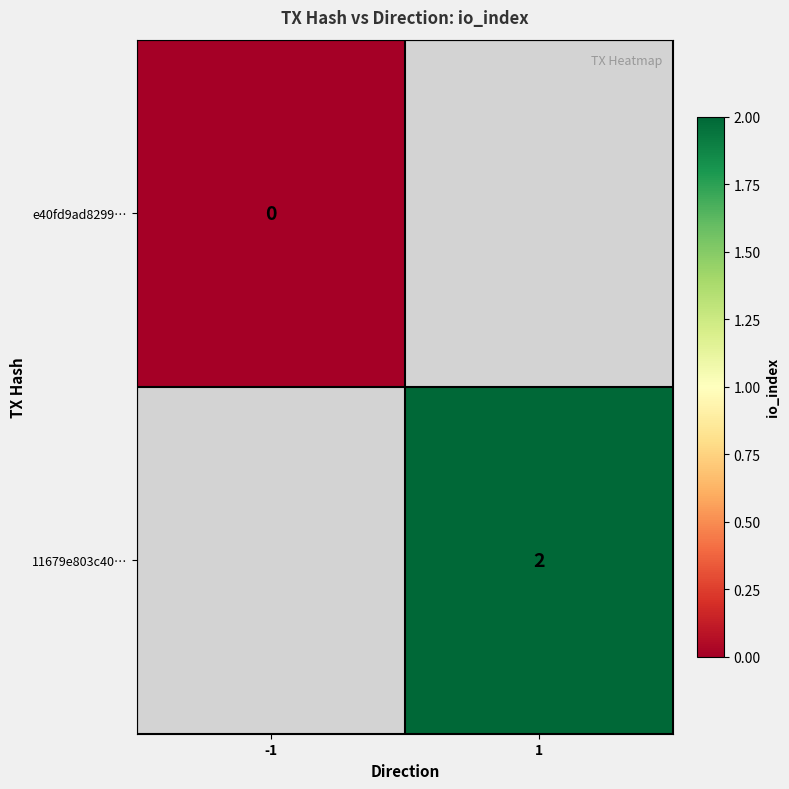

Is it true that 11679e803c40… equals 2 at 1?

True